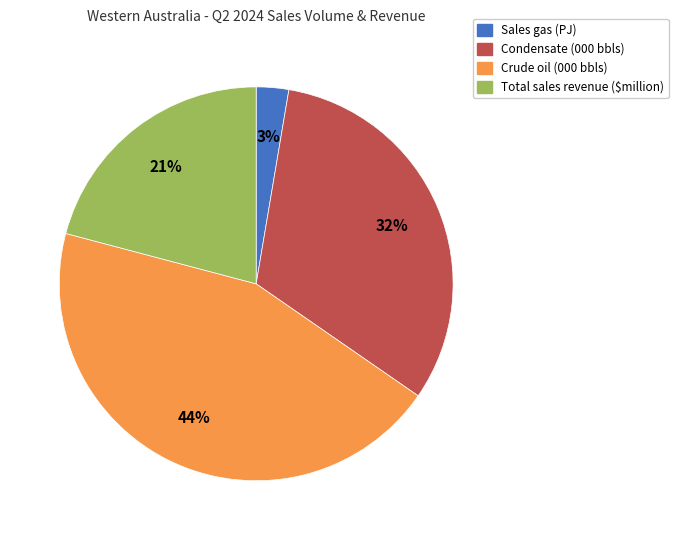

True or false: Crude oil (000 bbls) accounts for 30% of the total.

False